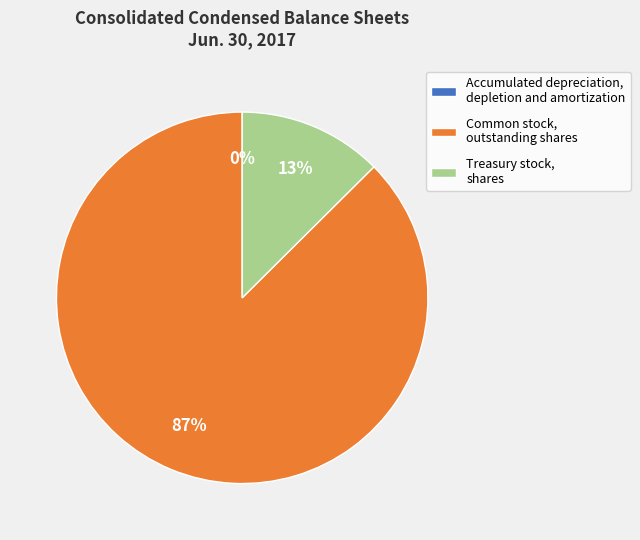

To the nearest percent, what percentage of the pie is Treasury stock, shares?

13%